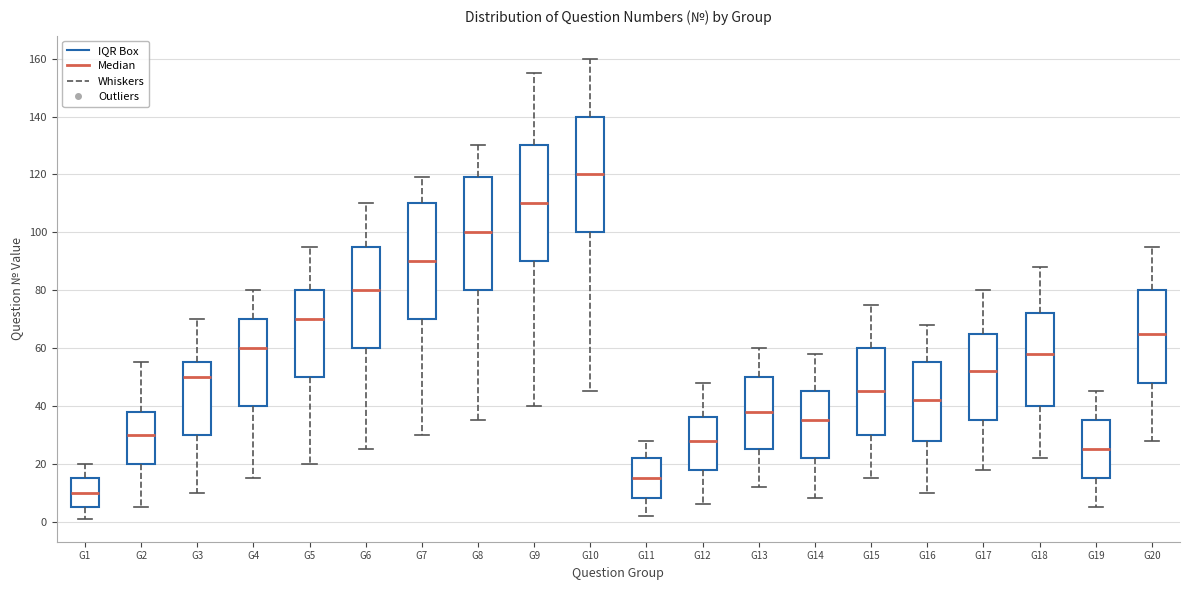

Which box has the lowest median line?

G1